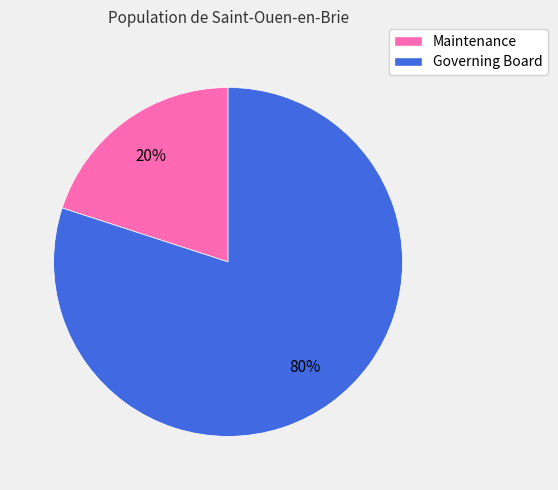

Does any single category account for the majority?

Yes